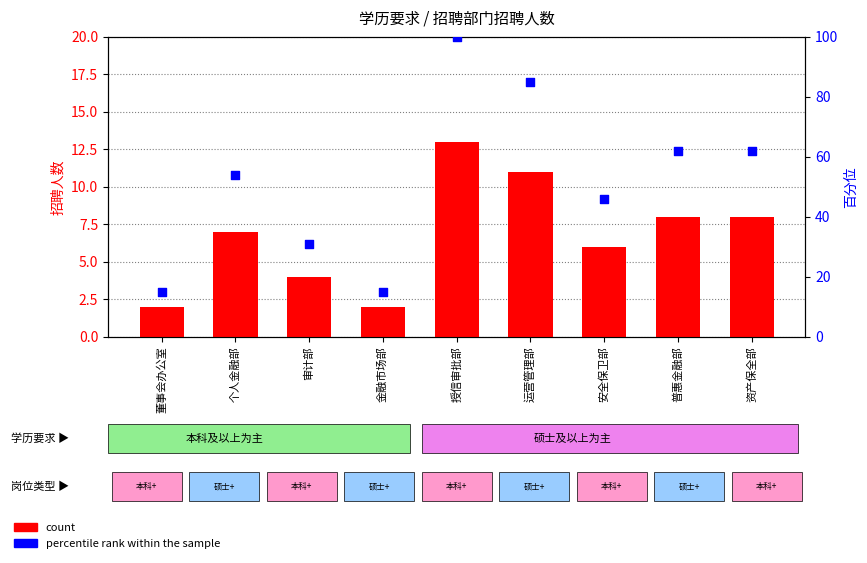

Which series reaches the minimum Y coordinate?

count